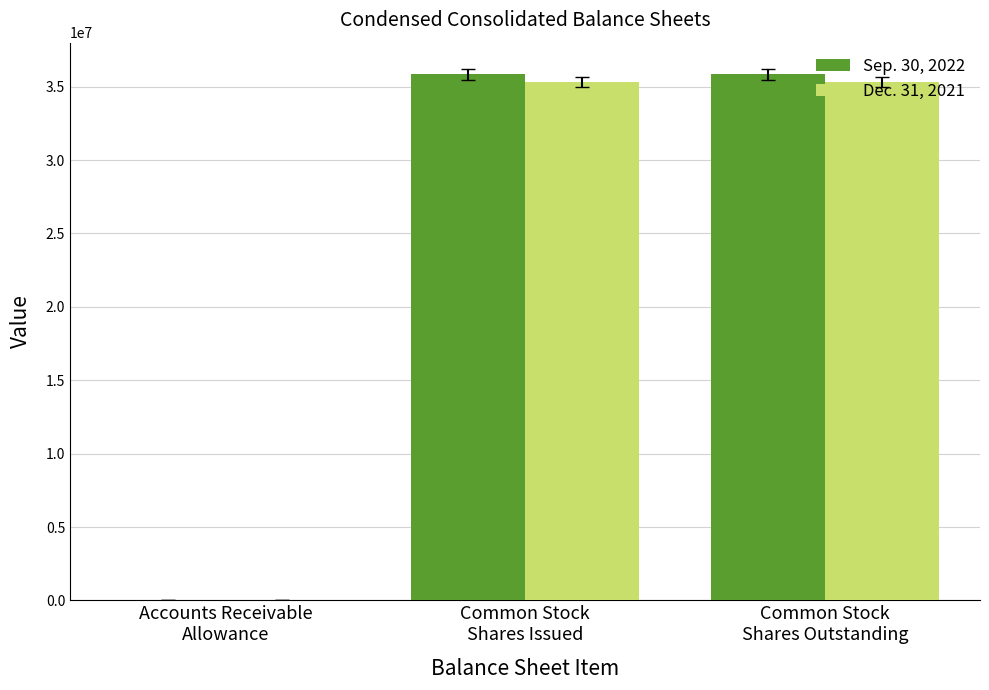

How many groups of bars are there?

3